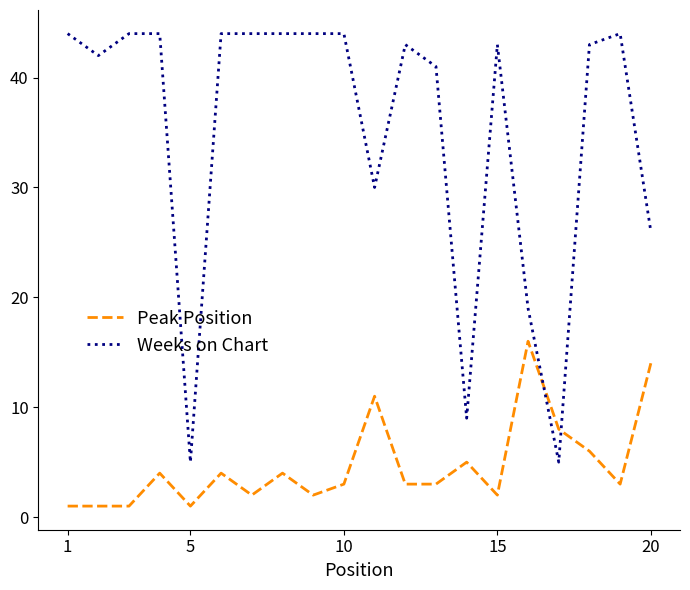

What is the smallest value displayed?

1